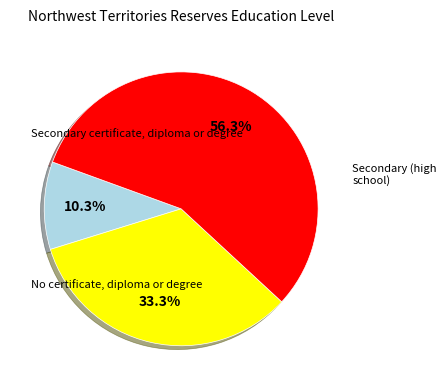

To the nearest percent, what is the average slice percentage?

33%